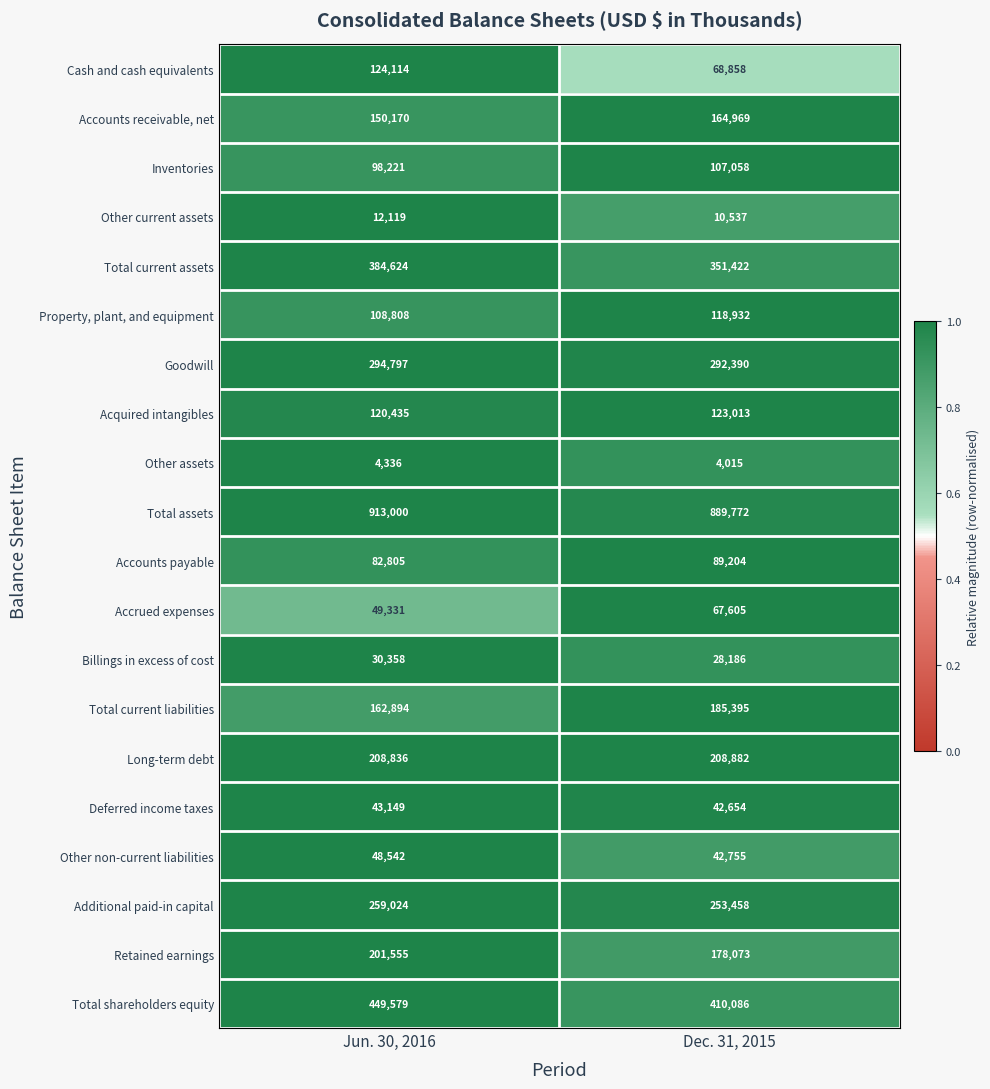

Which series has the largest total across all categories?

Total assets